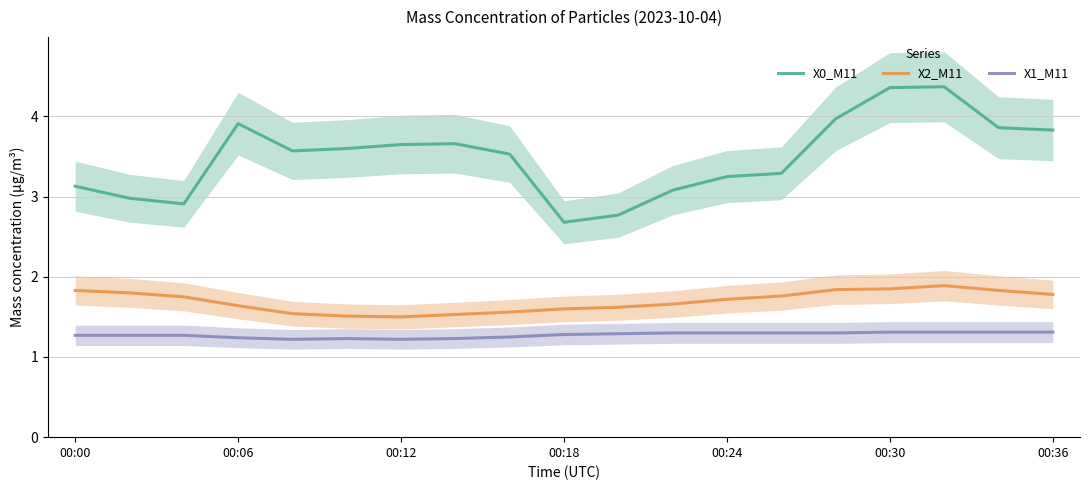

Does the chart display data point markers on the line(s)?

No